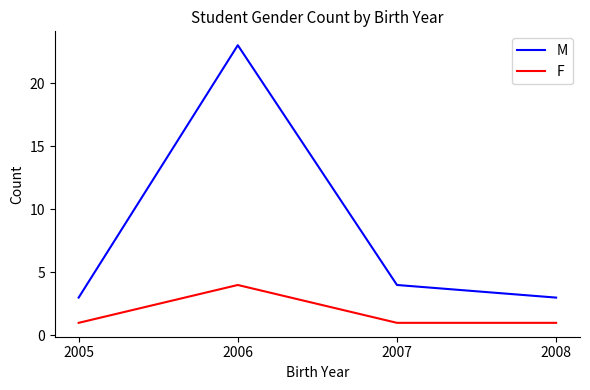

Which series changed the most between 2007 and 2008?

M